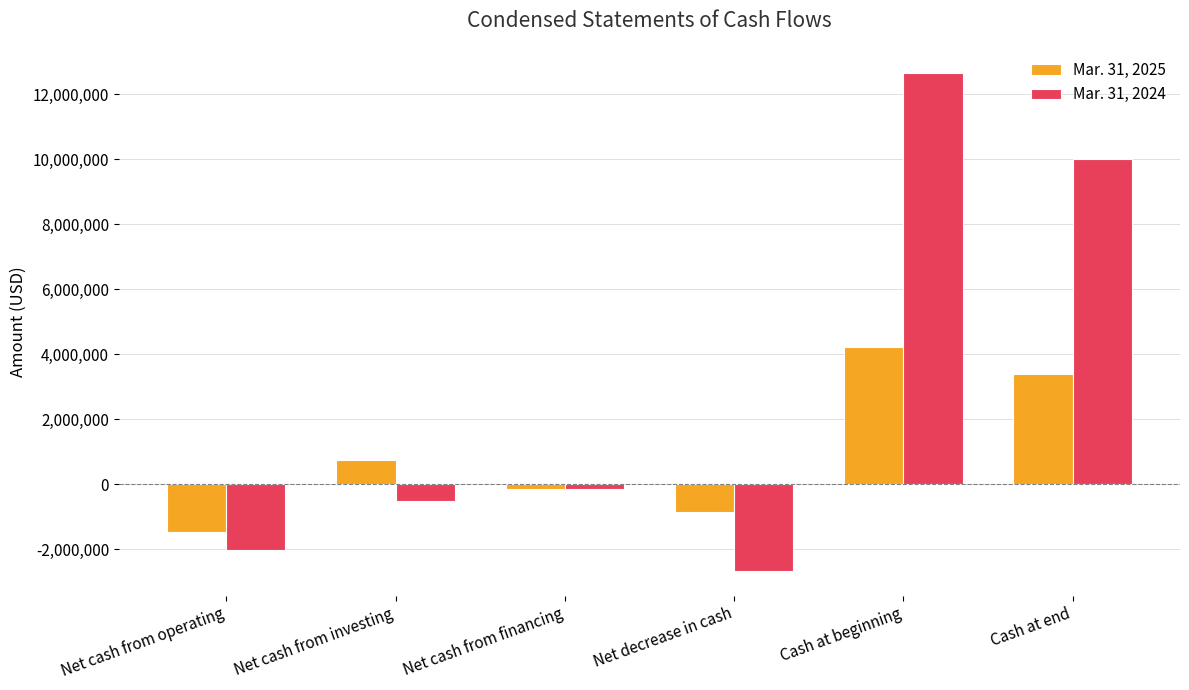

Reading right to left, transcribe all the data shown in this chart.

Mar. 31, 2025: 3382915	4235388	-852473	-139527	762239	-1475185
Mar. 31, 2024: 10011162	12667550	-2656388	-131259	-502722	-2022407